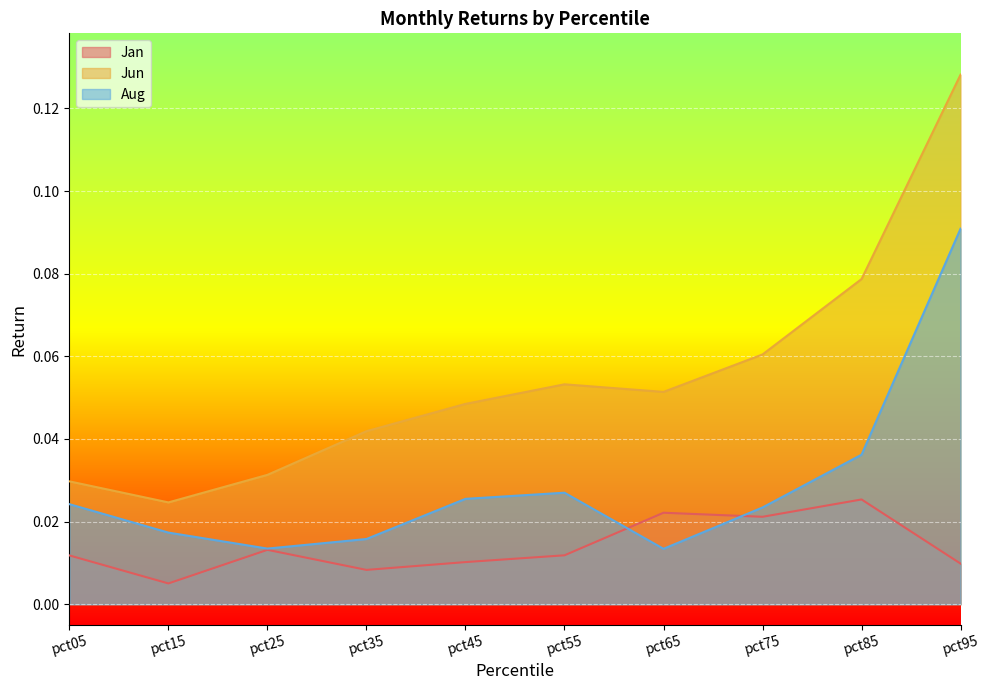

The Jan series shows 0.0 at pct65. True or false?

False